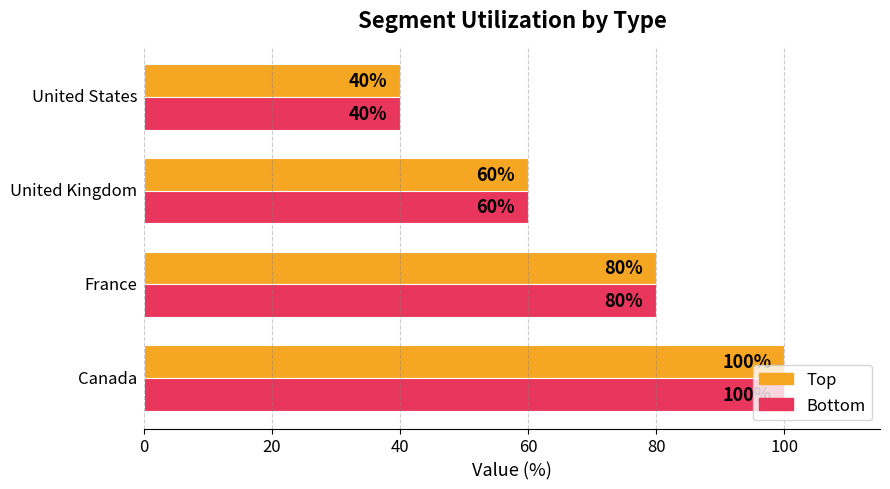

What is the sum of all Top values?

280